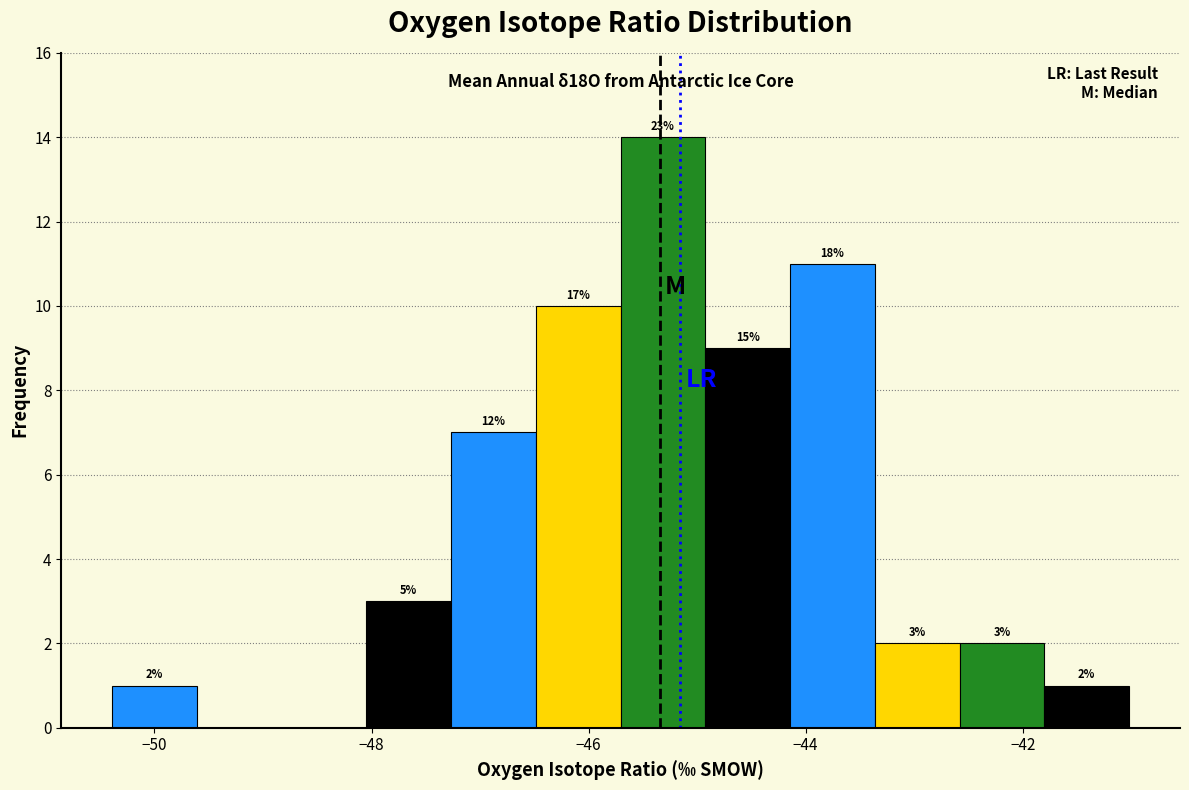

Around what value on the x-axis is the tallest bar? Give the approximate position of its centre, as read against the axis.

-45.4